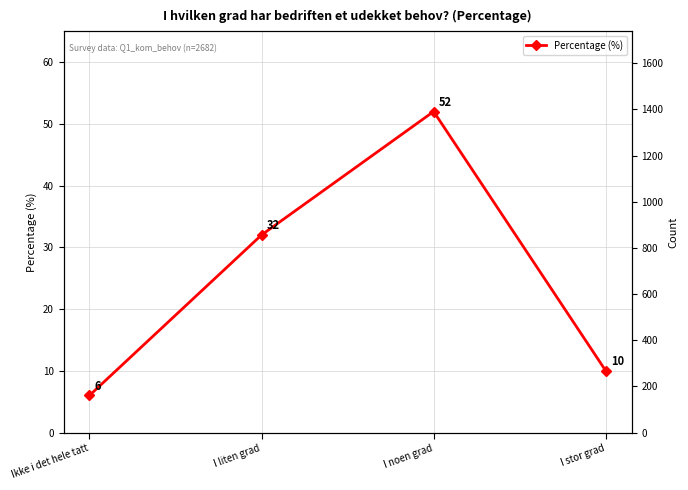

List the labels in order of value, largest first.

I noen grad, I liten grad, I stor grad, Ikke i det hele tatt